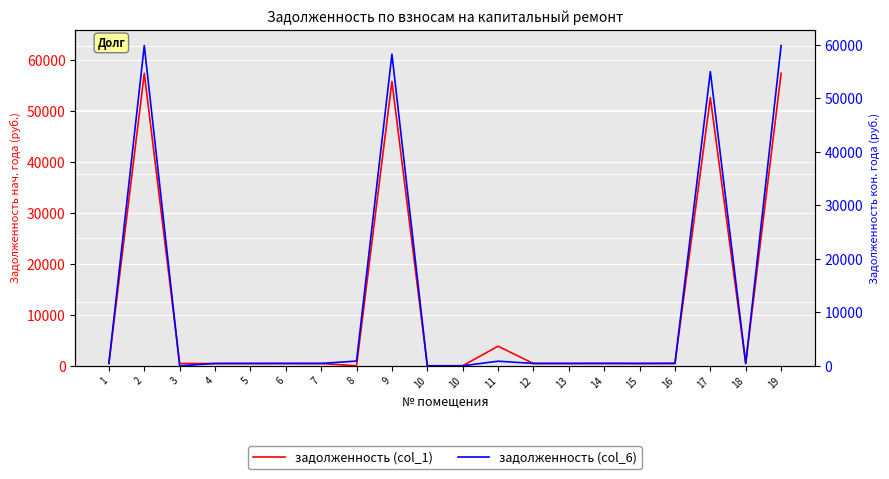

What is the difference between the maximum and minimum values in the задолженность (col_1) series?

57410.4